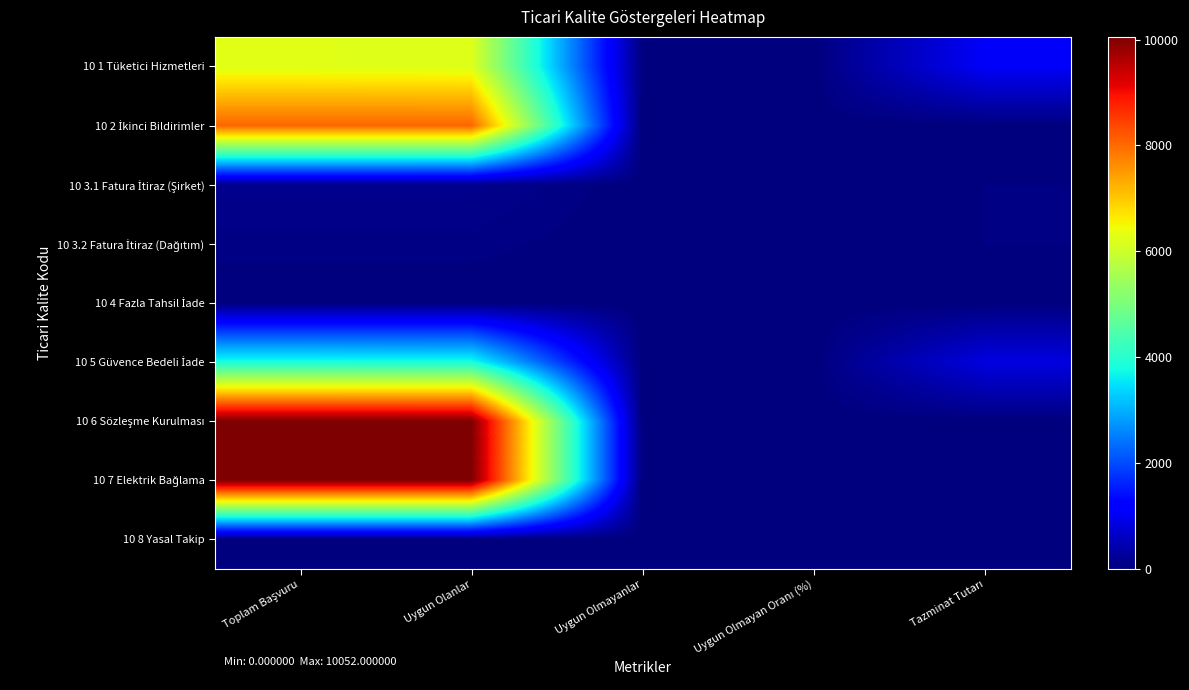

Which label corresponds to the largest value in the chart?

Toplam Başvuru